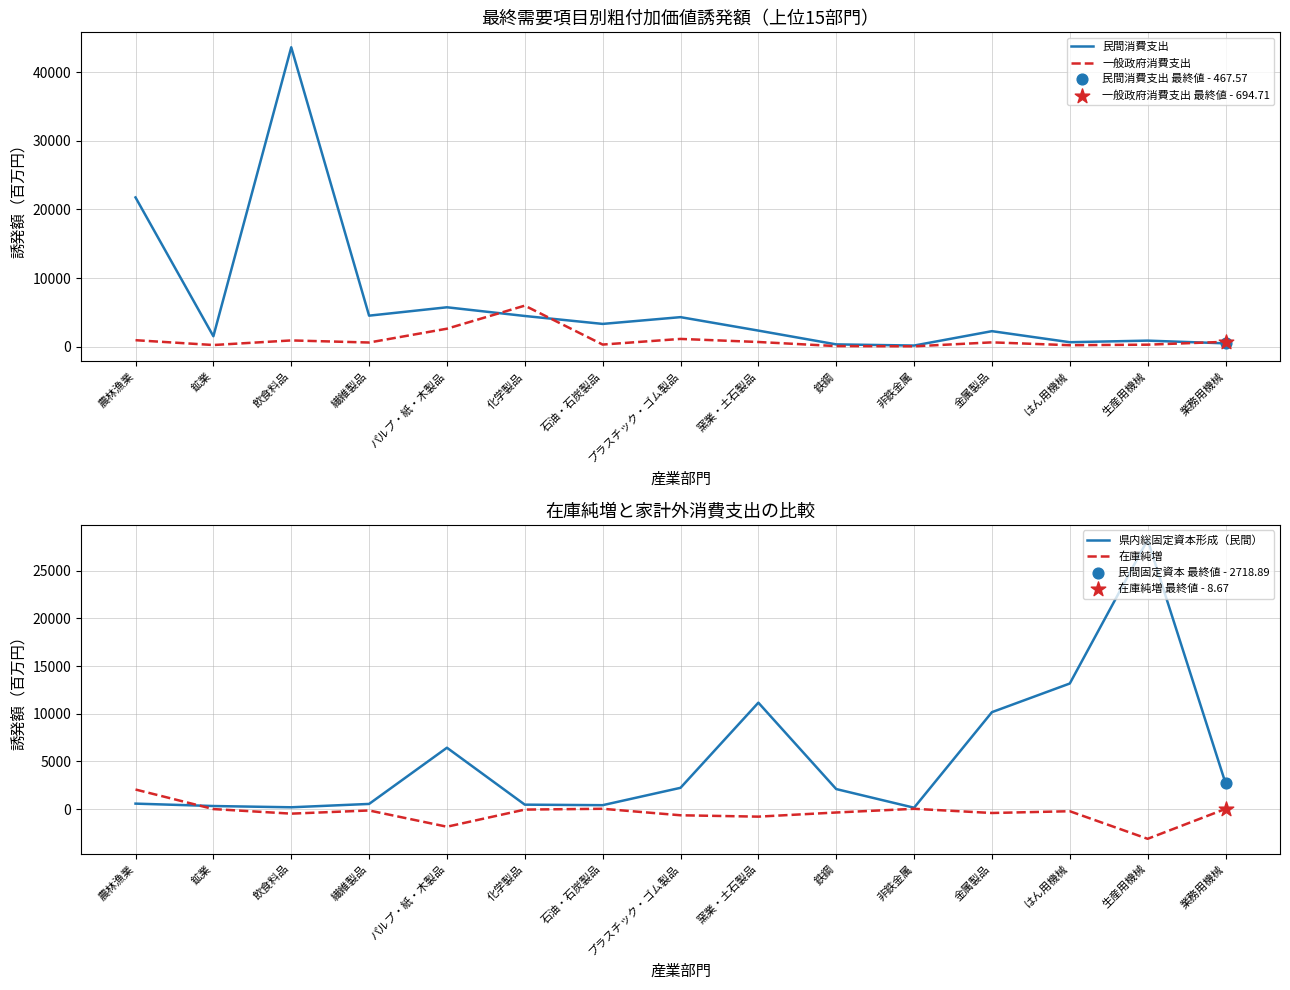

What are all the series names shown in the legend?

民間消費支出, 一般政府消費支出, 県内総固定資本形成（民間）, 在庫純増